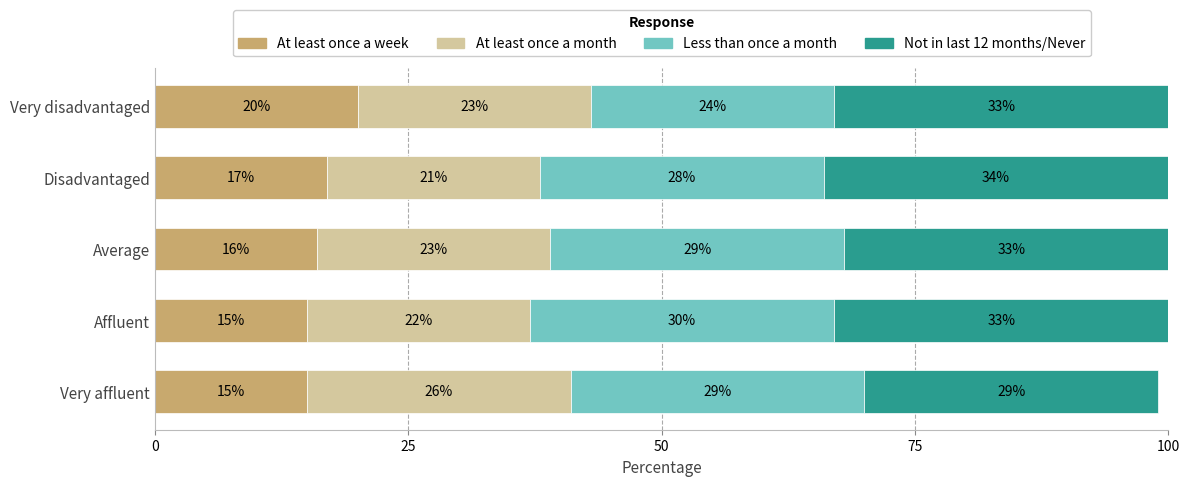

What is the total value across all series at Affluent?

100